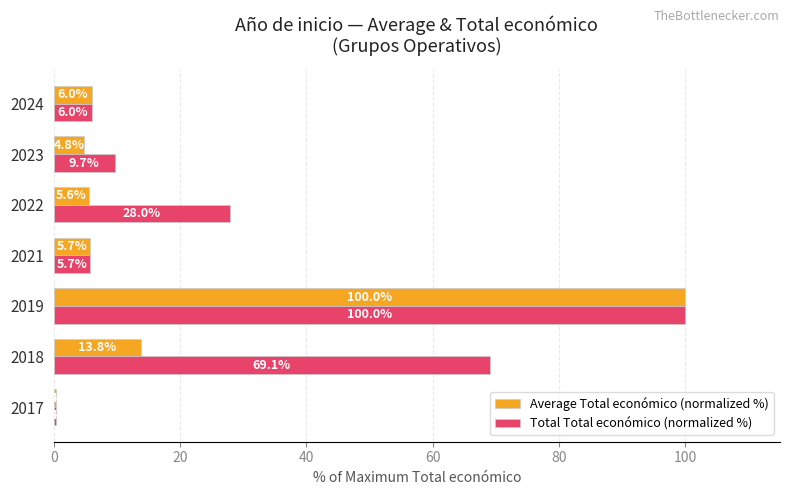

Which category has the highest value across all series?

2019